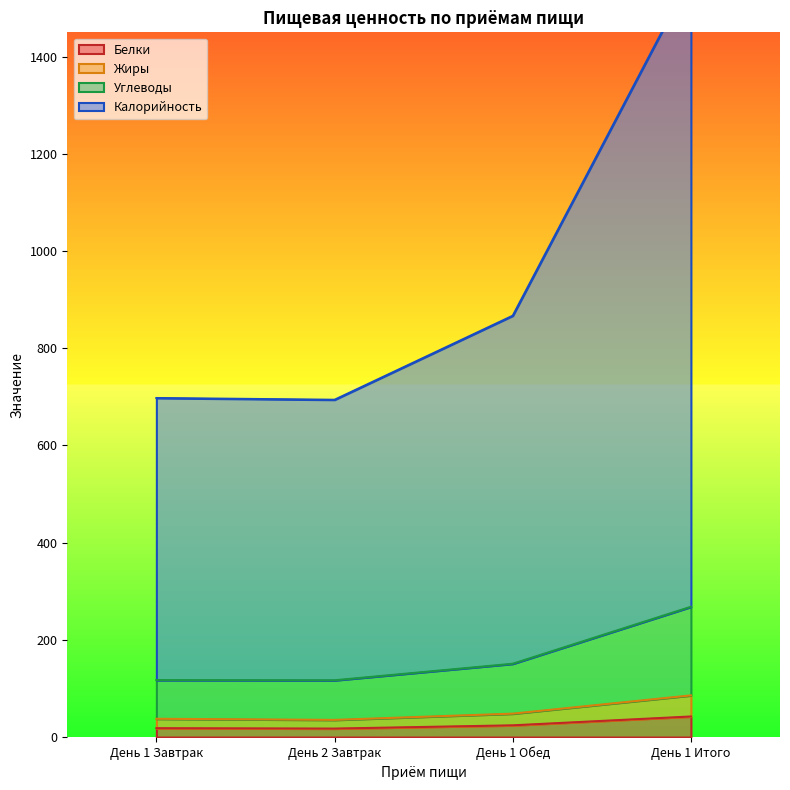

At which label does Углеводы first exceed 150?

День 1 Обед